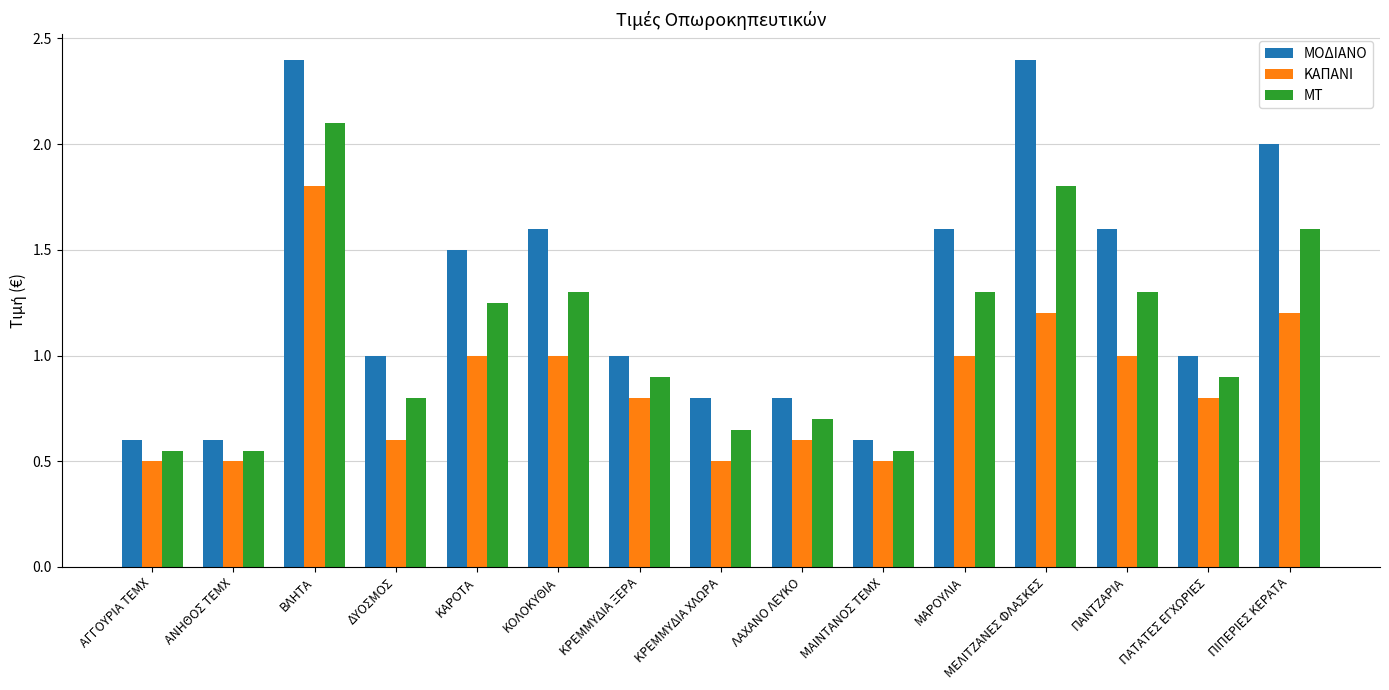

What is the maximum value shown in the chart?

2.4